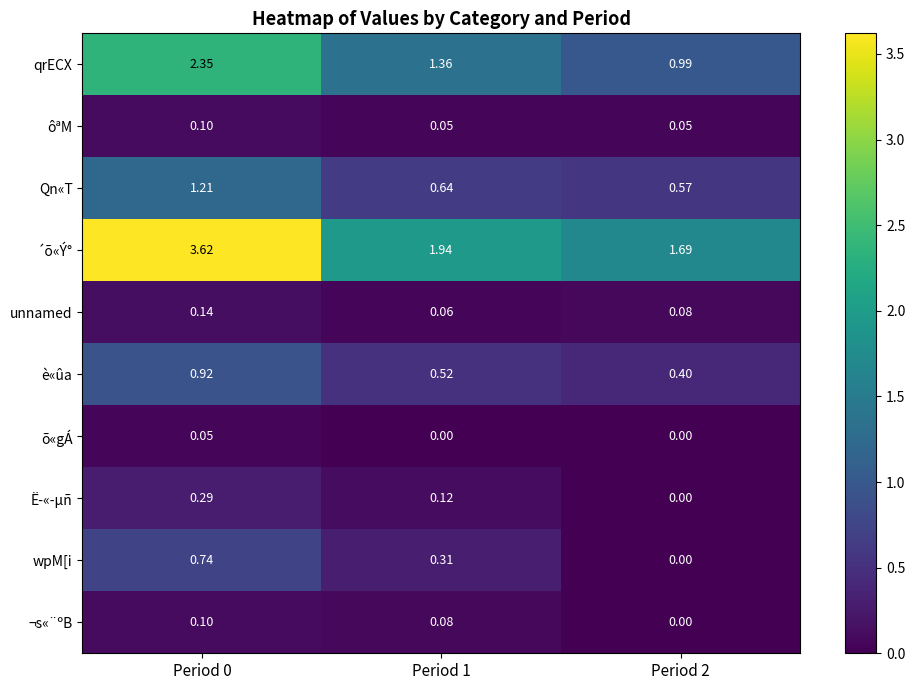

At which category does the chart reach its peak across all series?

Period 0